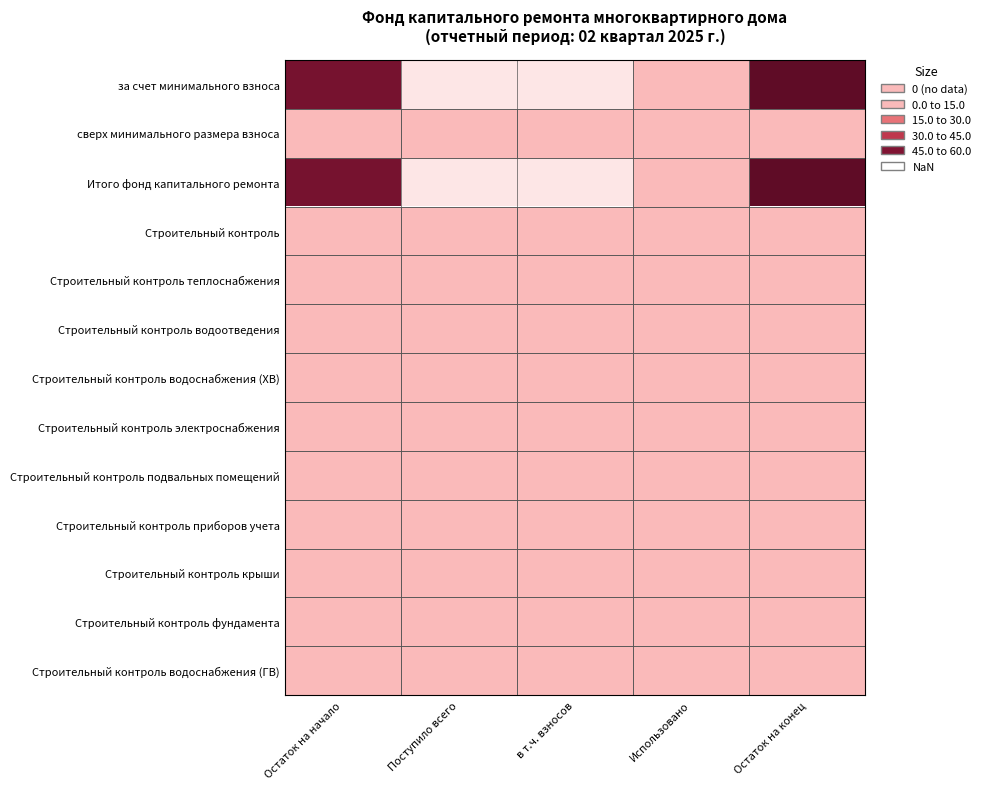

What is the difference between the highest and lowest values at Остаток на конец?

54.0